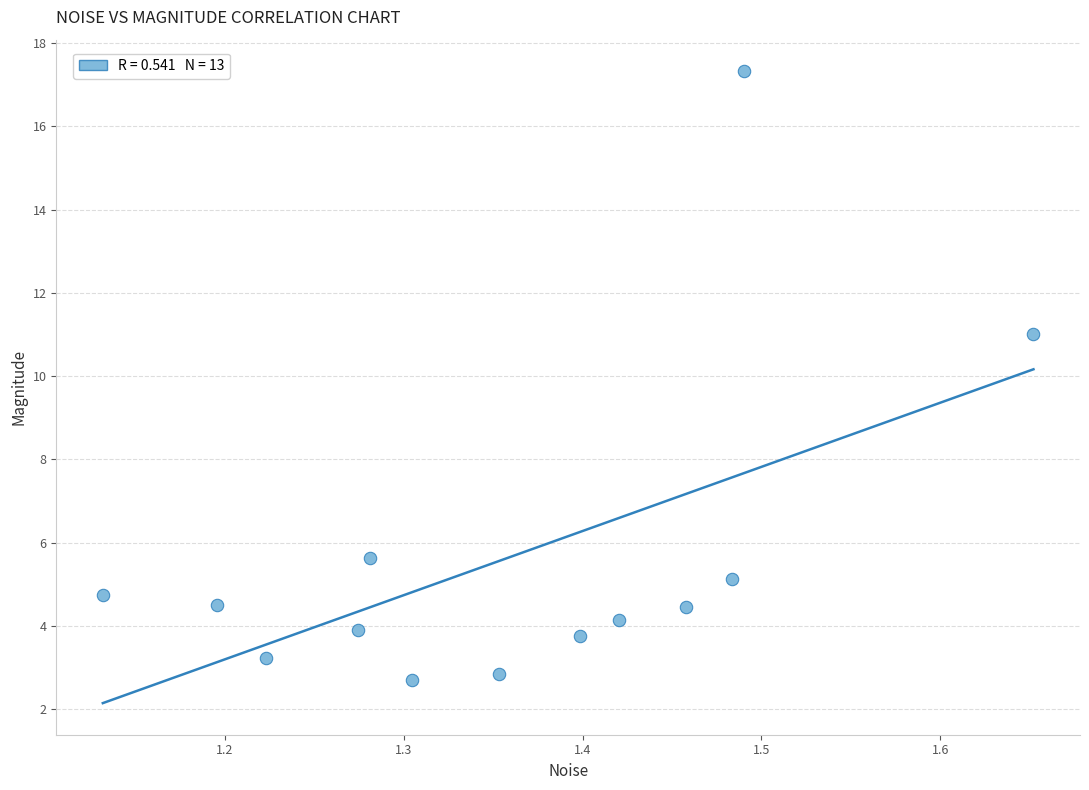

What is the range of Y values (max minus min)?

14.6